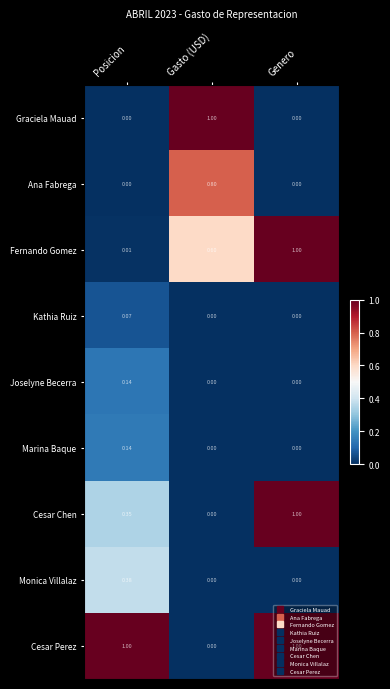

Which series has the largest total across all categories?

Cesar Perez